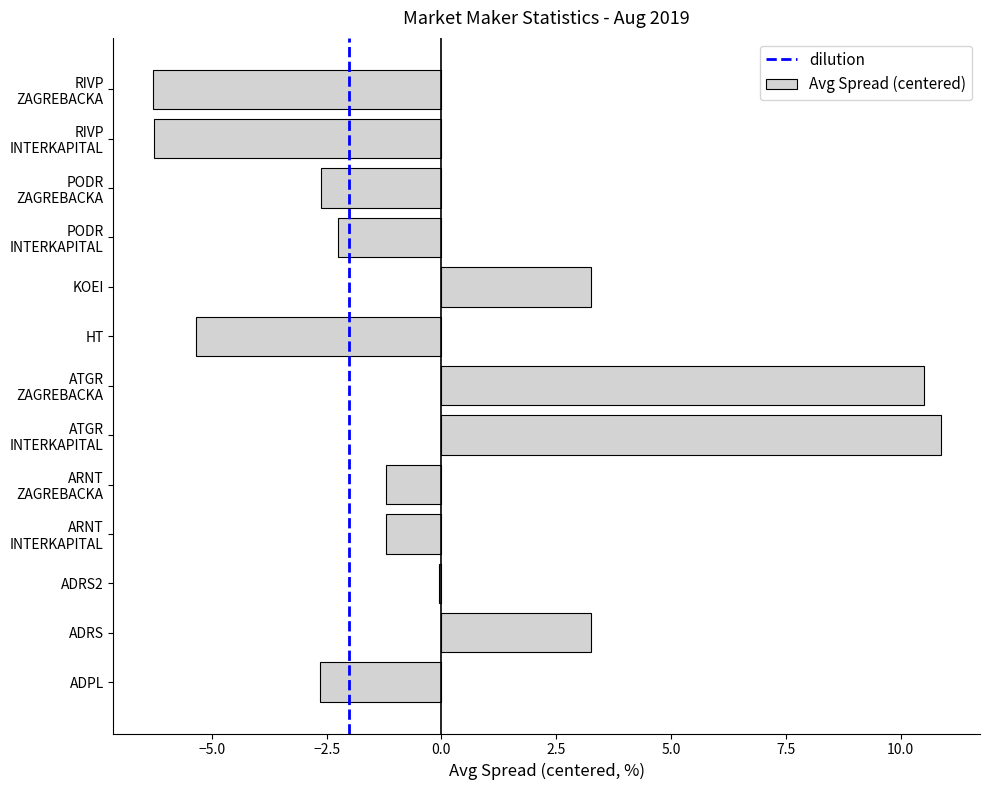

Is it true that the value at KOEI is 5.3?

False